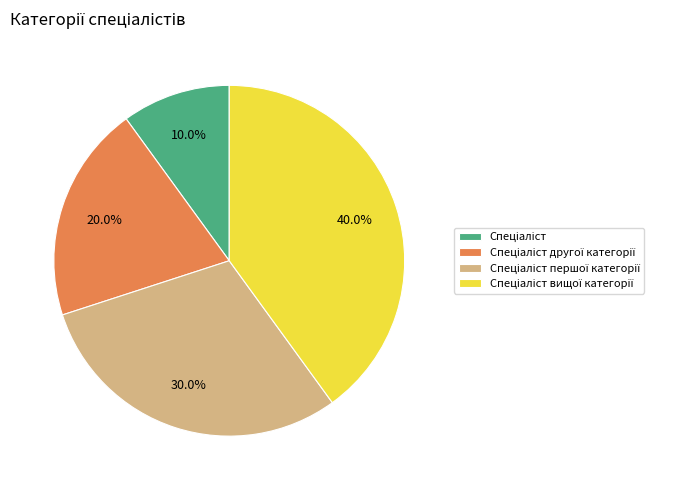

Is there a majority slice in this chart?

No